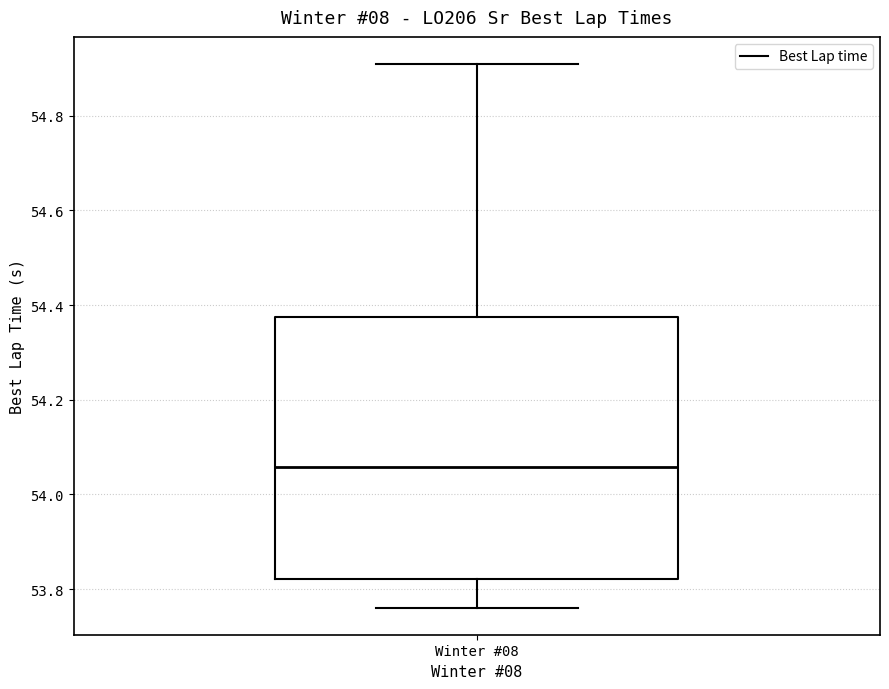

Where does the median line of the box for Winter #08 sit on the y-axis? The values are not printed on the chart, so give them approximately, as read against the axis.

54.06